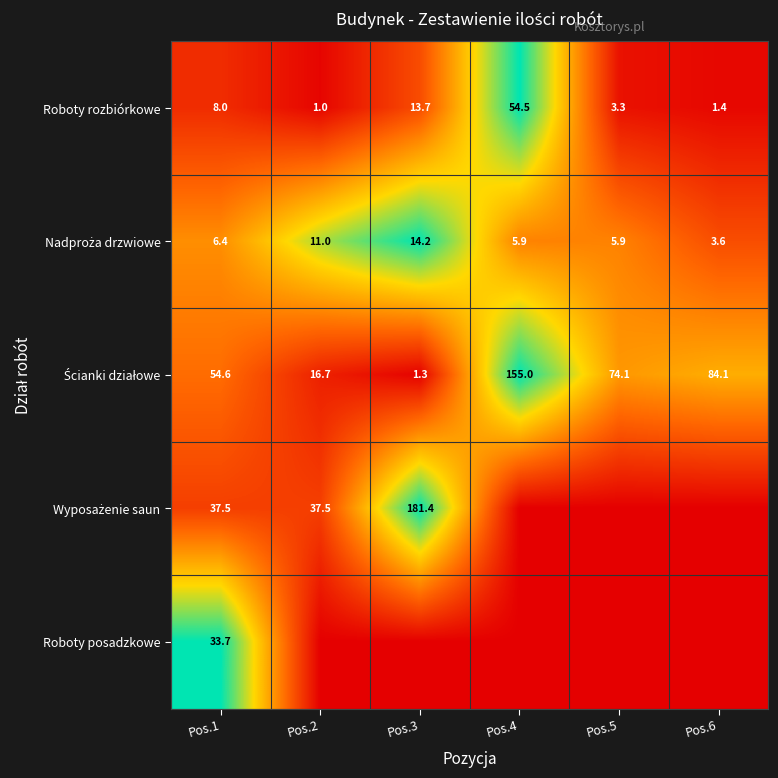

Where is Roboty rozbiórkowe nearest to the value 27?

Pos.3